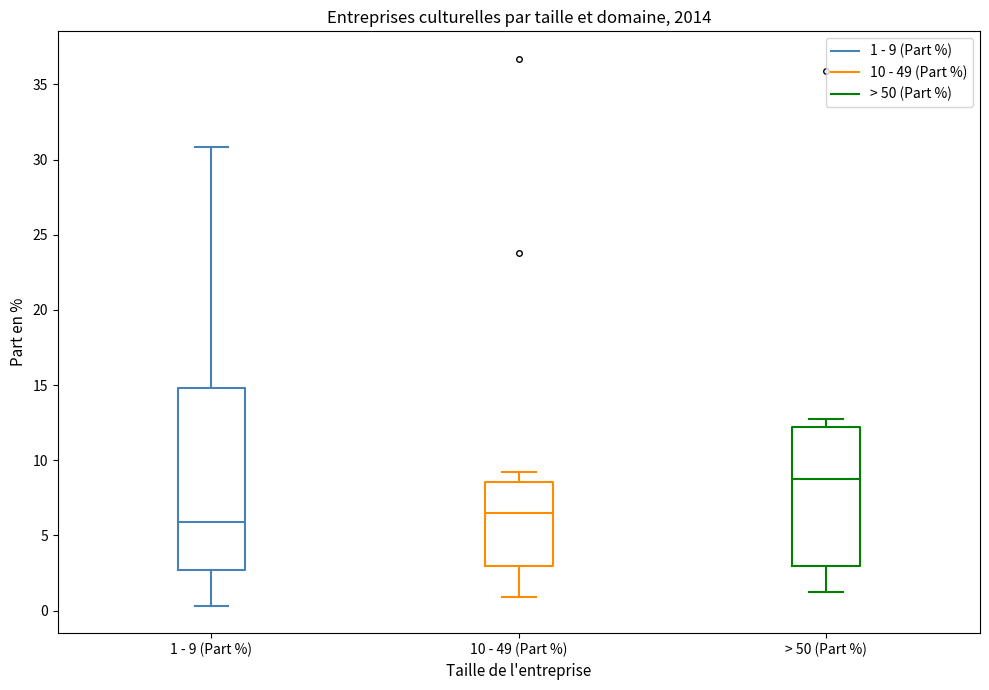

Which box is the tallest, from its lower edge to its upper edge?

1 - 9 (Part %)